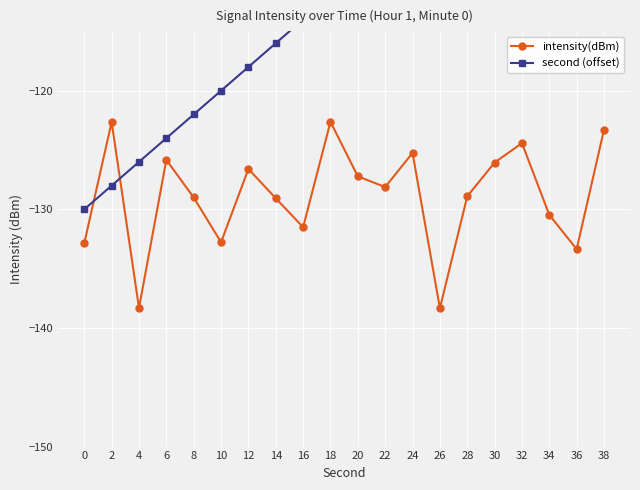

What is the value of the second (offset) point at the 9th from the left?

-114.0